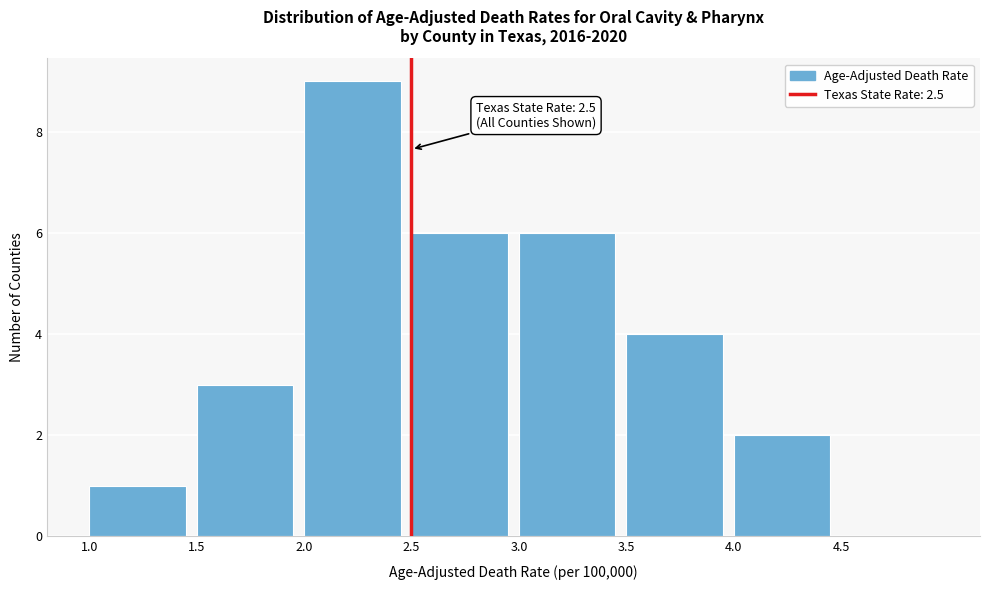

Which range on the x-axis has the tallest bar?

2.0 to 2.5